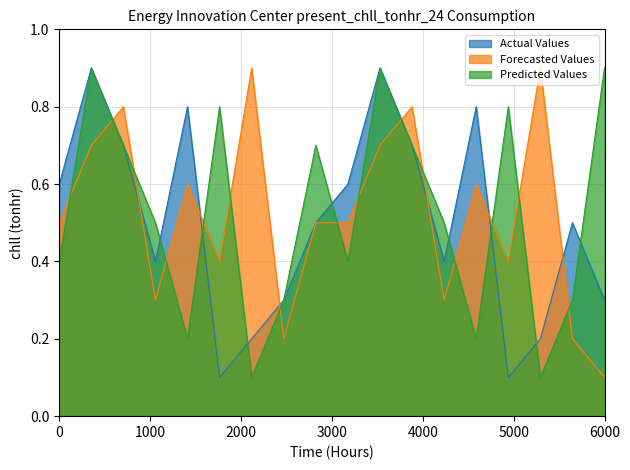

Where is Actual Values nearest to the value 0?

2